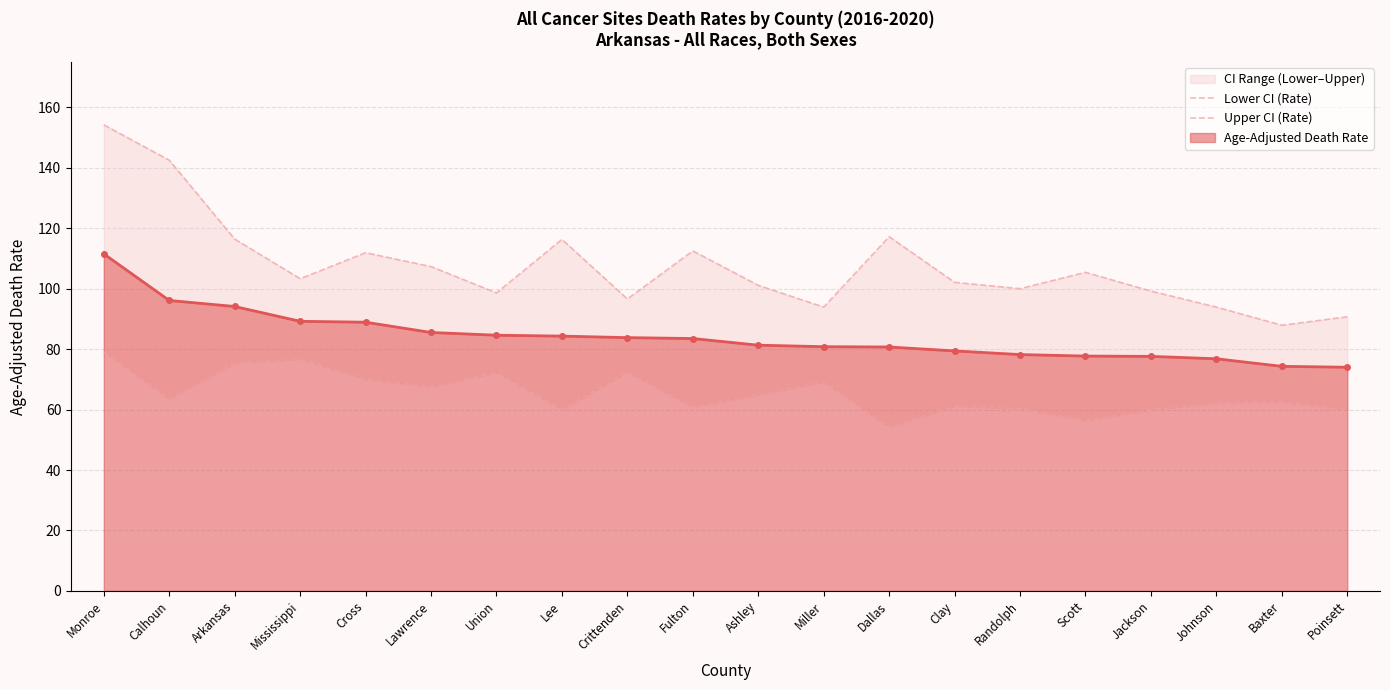

True or false: Upper CI (Rate) and Lower CI (Rate) intersect in this chart.

False